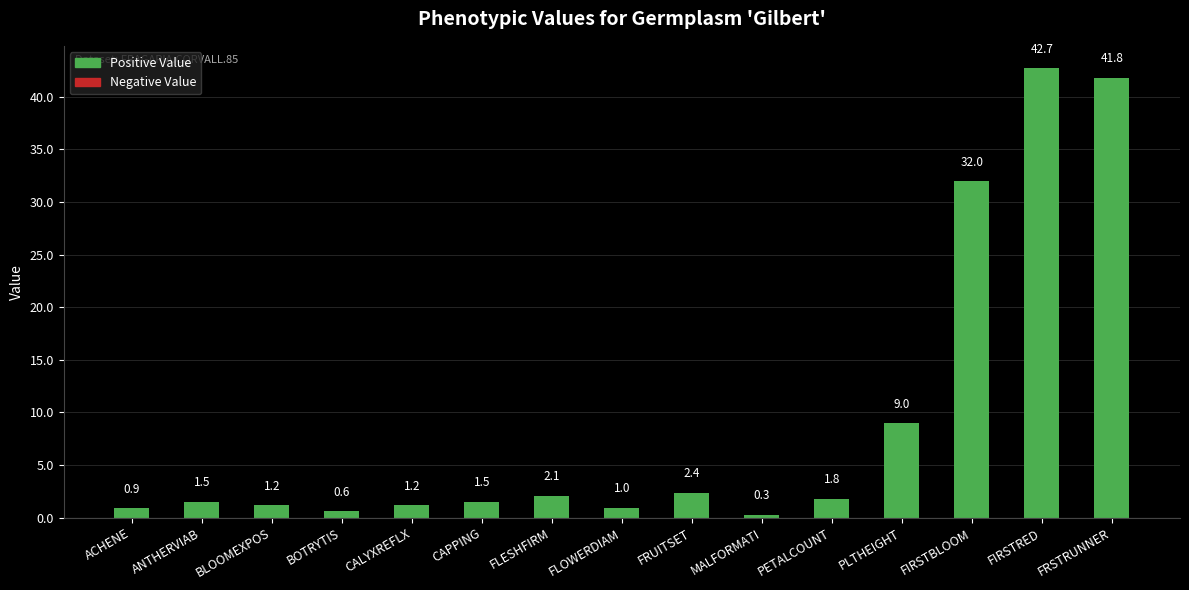

What is the smallest value displayed?

0.3